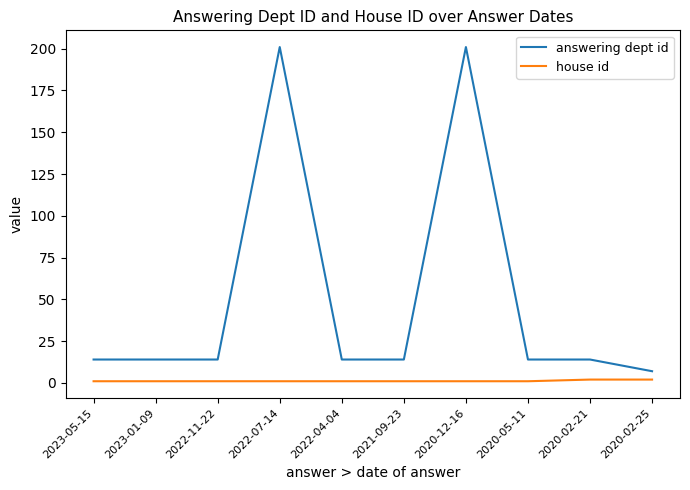

Reading right to left, extract all data points from this chart.

answering dept id: 2020-02-25=7	2020-02-21=14	2020-05-11=14	2020-12-16=201	2021-09-23=14	2022-04-04=14	2022-07-14=201	2022-11-22=14	2023-01-09=14	2023-05-15=14
house id: 2020-02-25=2	2020-02-21=2	2020-05-11=1	2020-12-16=1	2021-09-23=1	2022-04-04=1	2022-07-14=1	2022-11-22=1	2023-01-09=1	2023-05-15=1